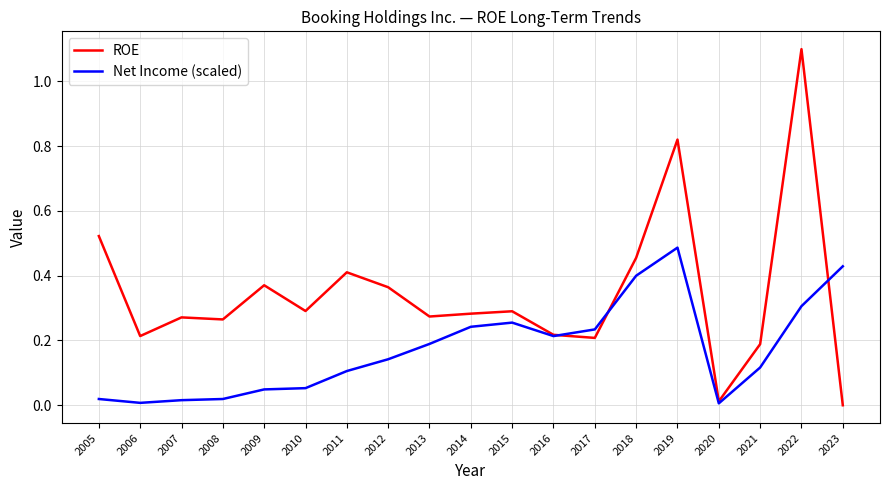

The value of ROE at 2017 is 0.2. True or false?

True